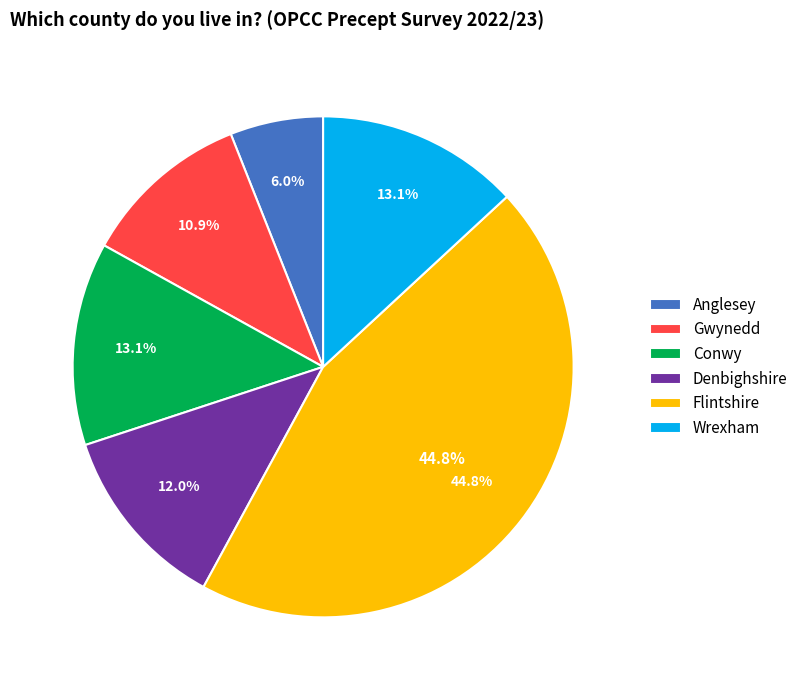

To the nearest percent, what percentage of the pie is Wrexham?

13%